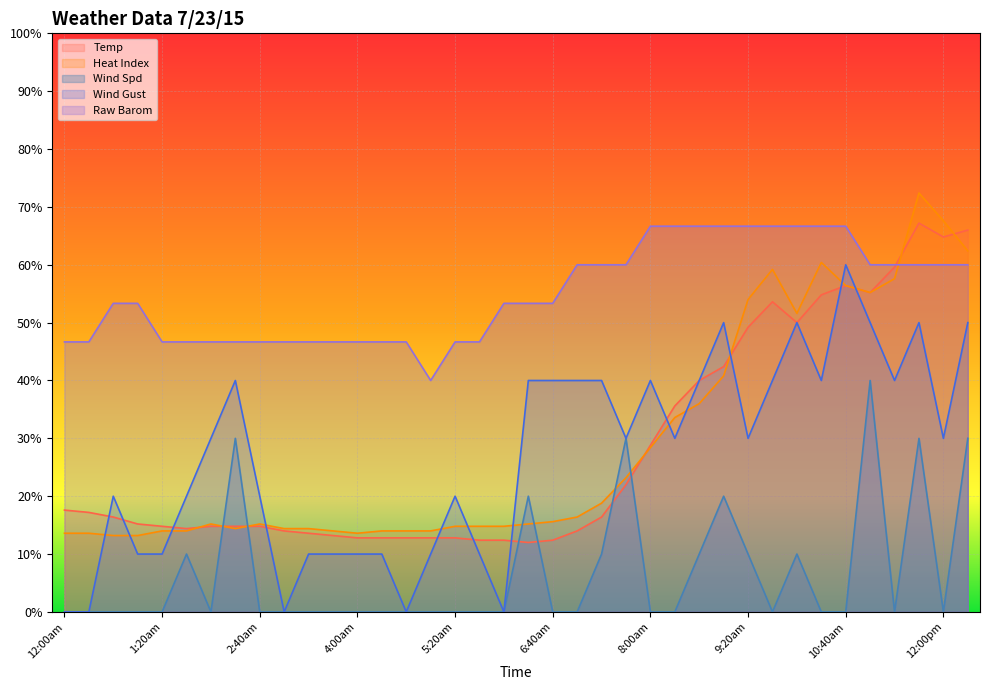

At which label is Wind Spd closest to 20?

6:20am